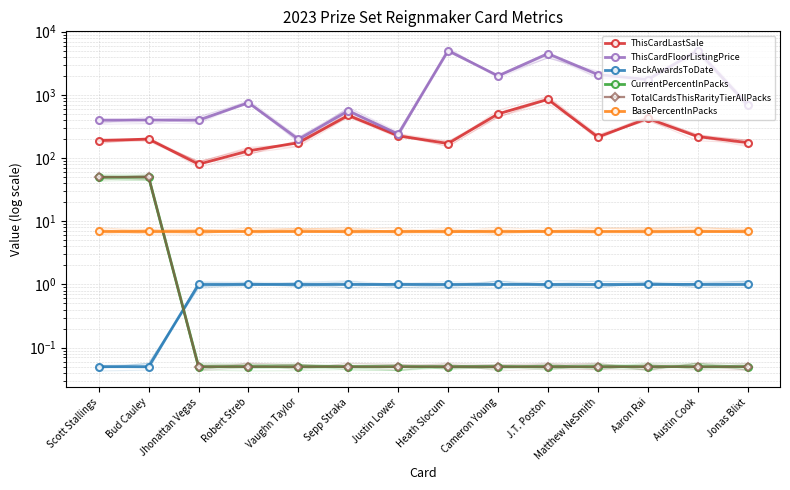

The value of ThisCardLastSale at Heath Slocum is 294.3. True or false?

False